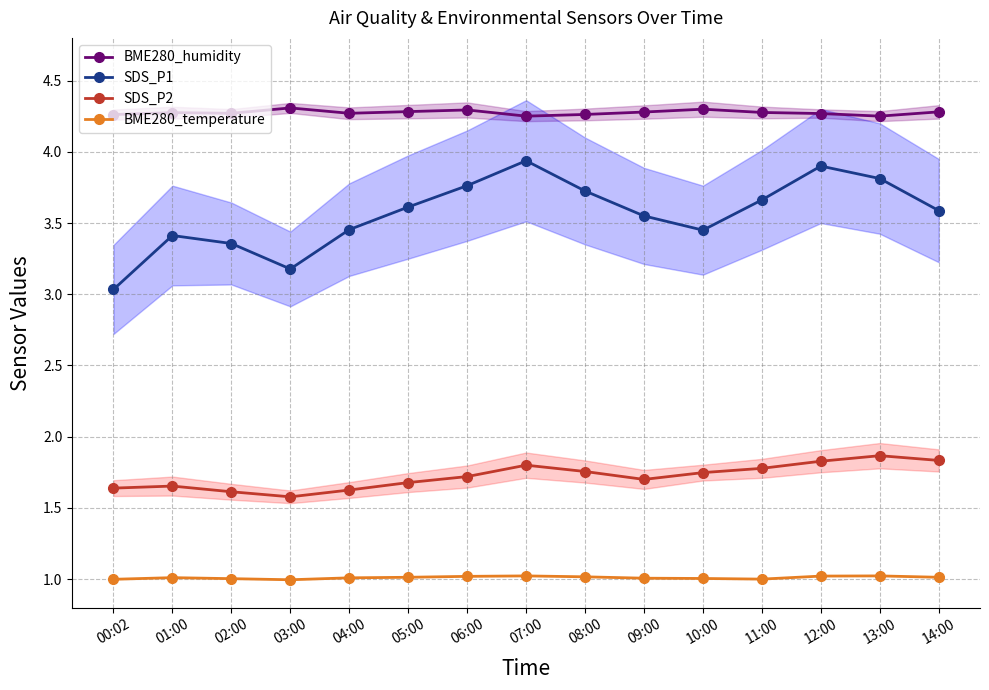

Where is SDS_P2 nearest to the value 1?

03:00